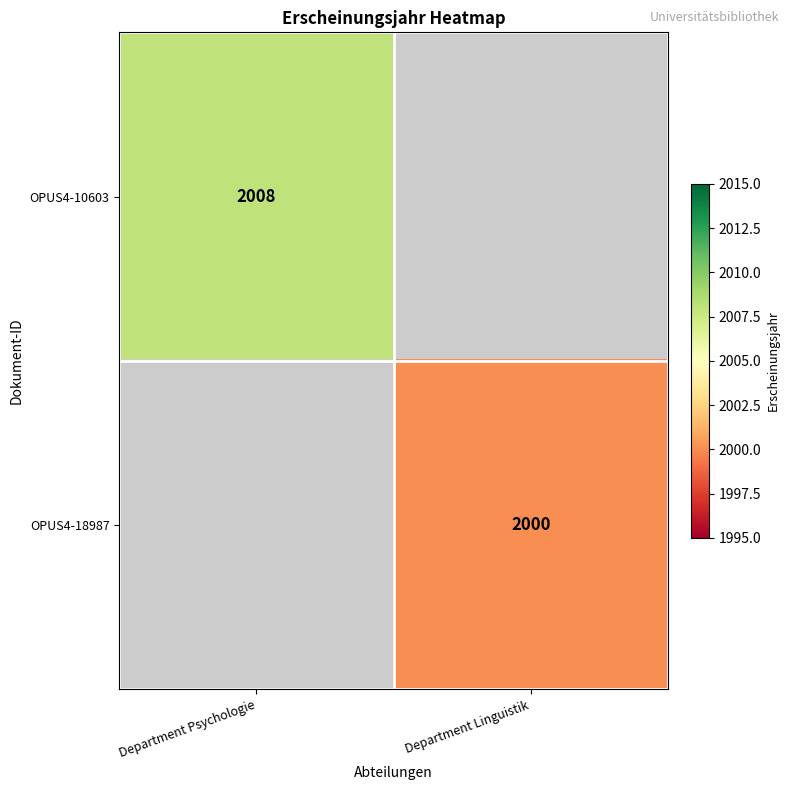

The value of OPUS4-18987 at Department Linguistik is 1243. True or false?

False